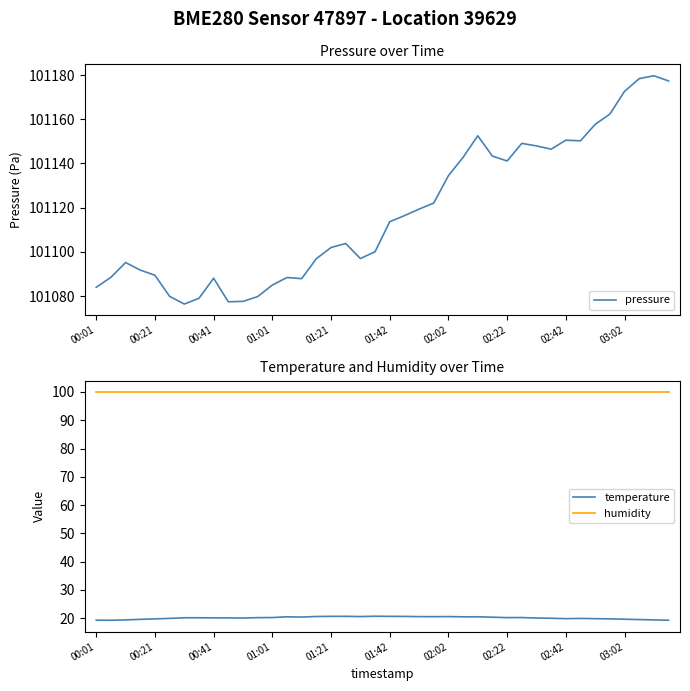

What is the value of the temperature point at the 5th from the left?

19.7